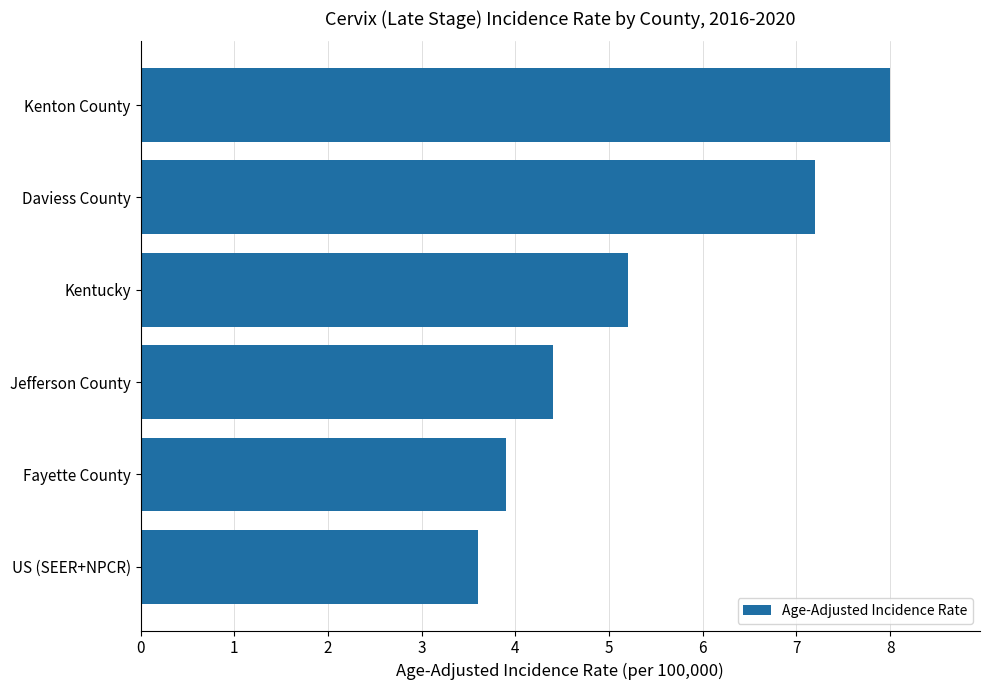

How many bars are there in total?

6